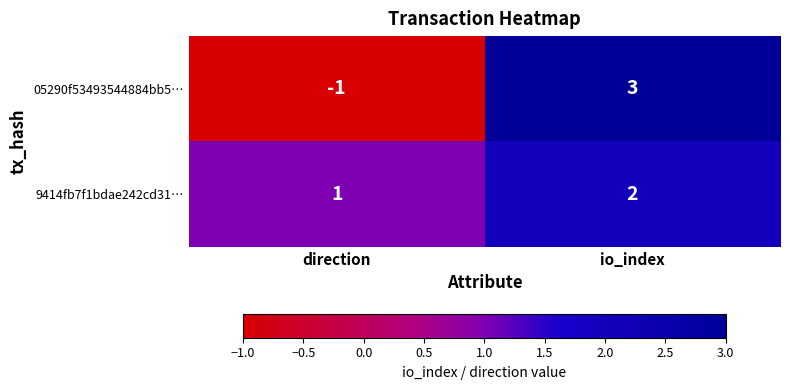

How many series are shown in this chart?

2